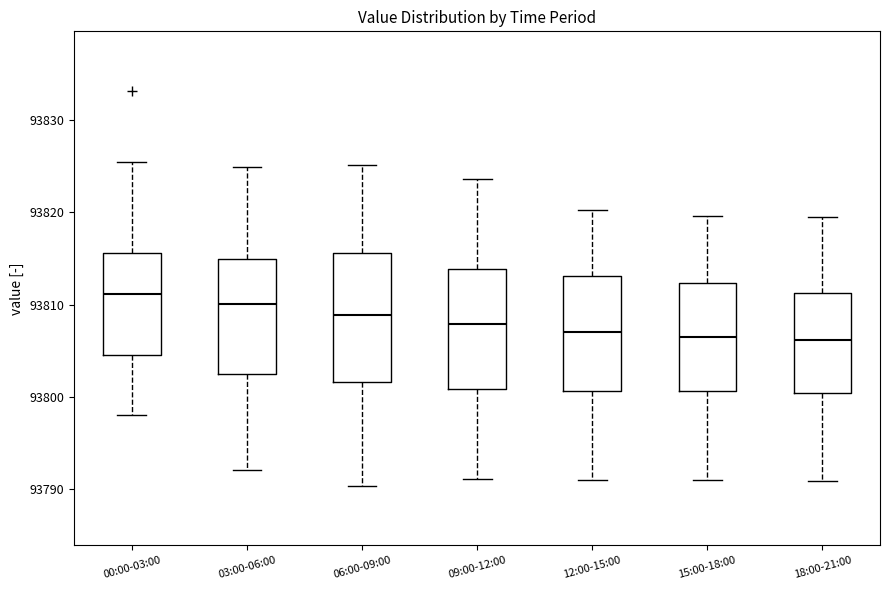

Which box's median line is the highest?

00:00-03:00